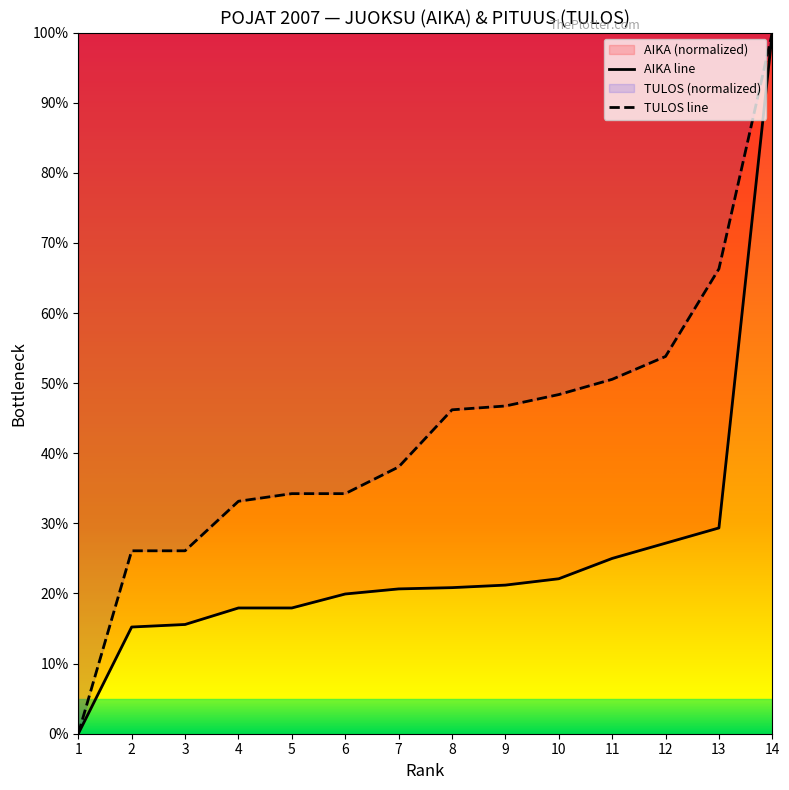

True or false: AIKA and TULOS intersect in this chart.

False